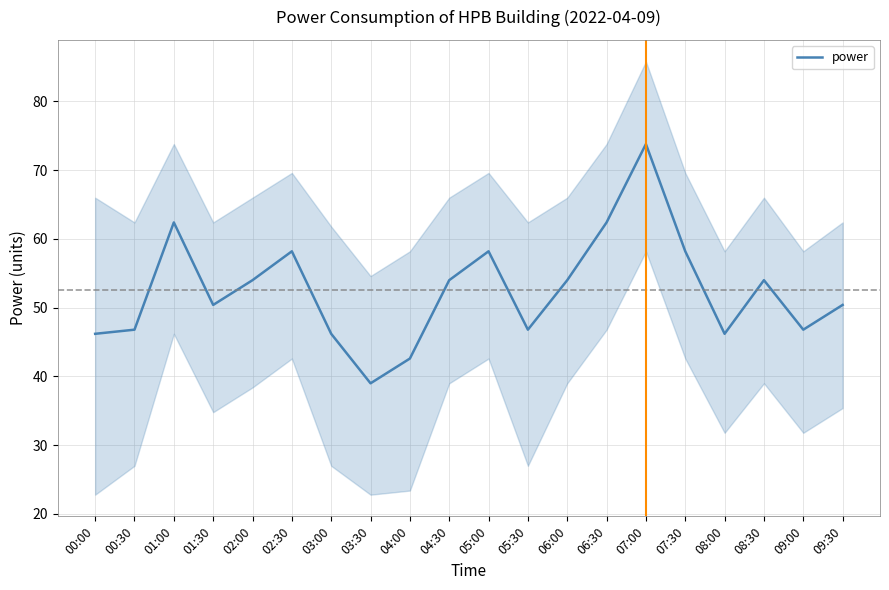

List the labels in order of value, smallest first.

03:30, 04:00, 00:00, 03:00, 08:00, 00:30, 05:30, 09:00, 01:30, 09:30, 02:00, 04:30, 06:00, 08:30, 02:30, 05:00, 07:30, 01:00, 06:30, 07:00